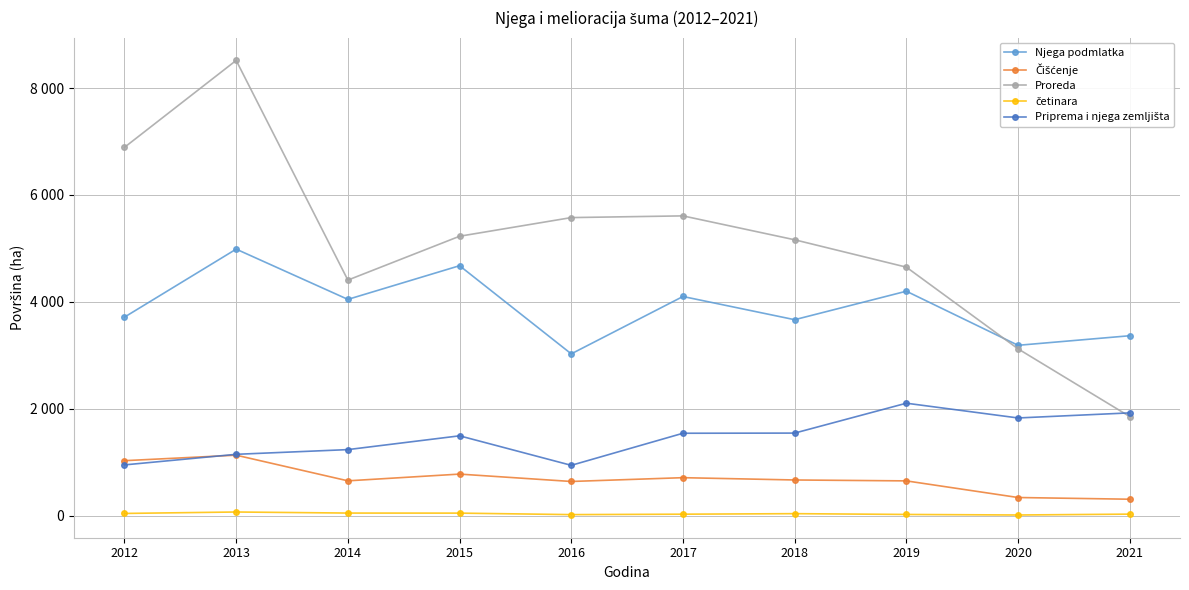

Does the chart have visible grid lines?

Yes